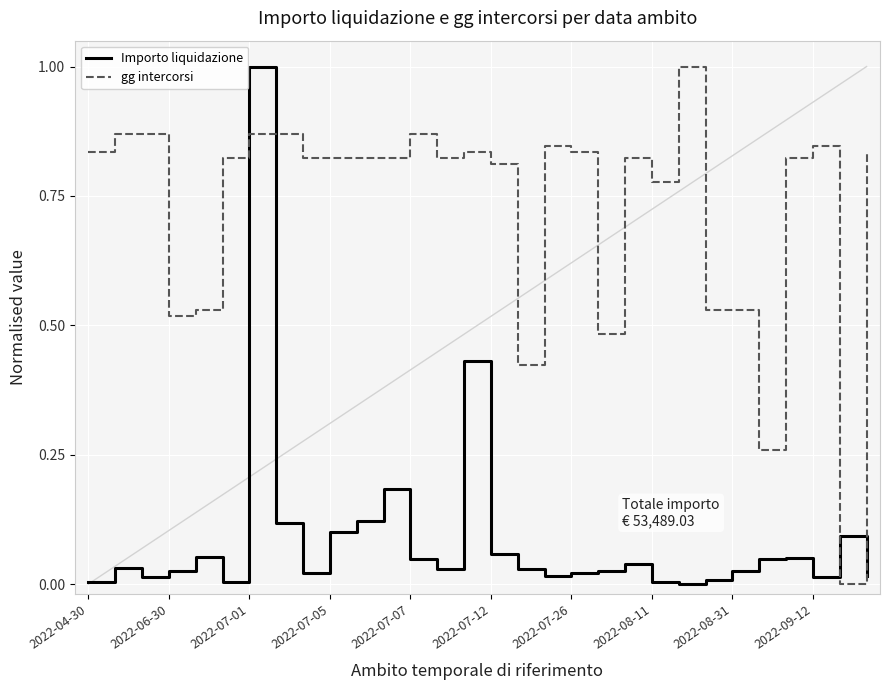

Does the chart have visible grid lines?

Yes